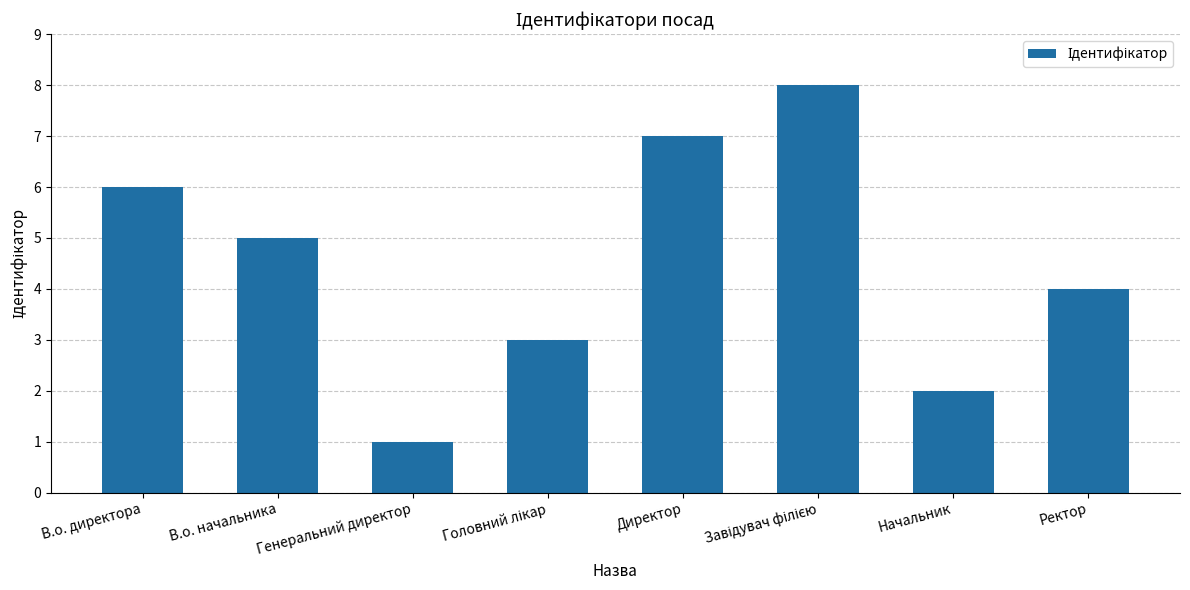

Count the number of data series in this chart.

1